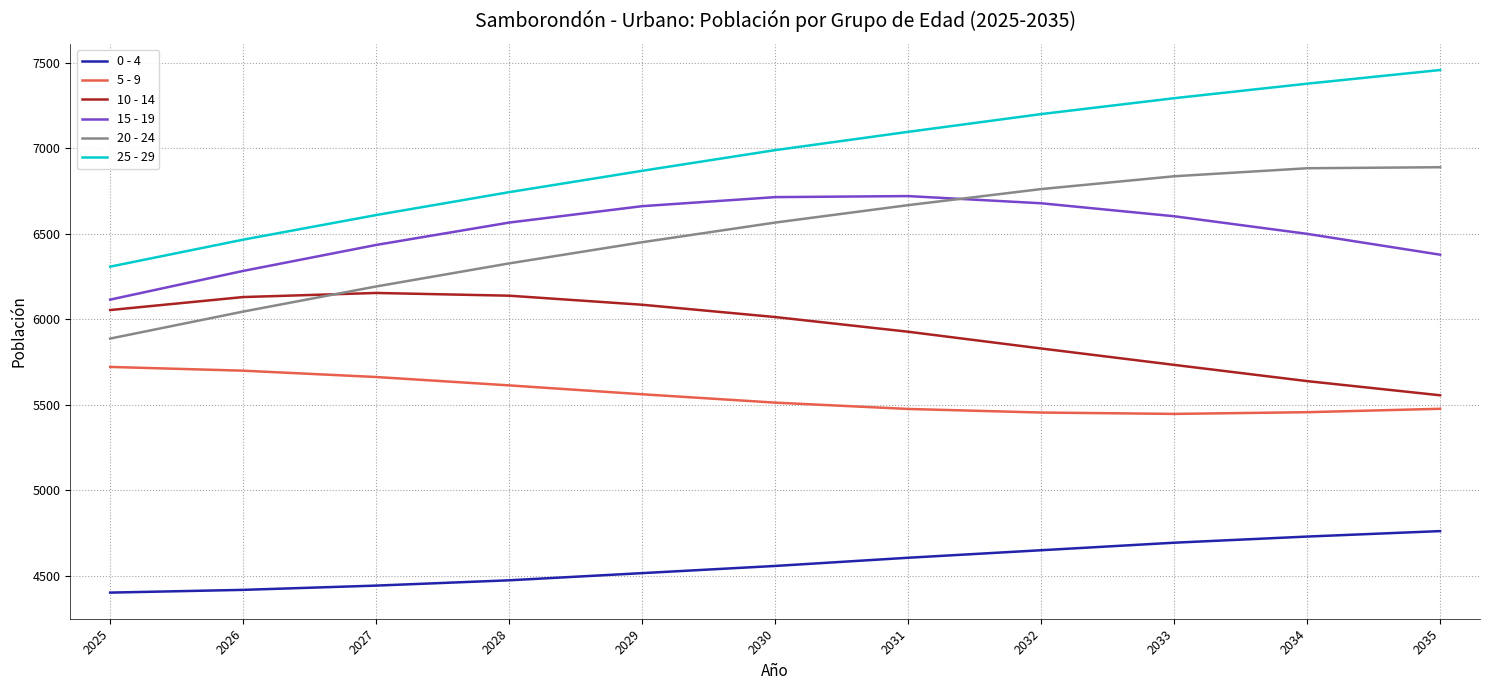

What is the difference between the highest and lowest values at 2028?

2272